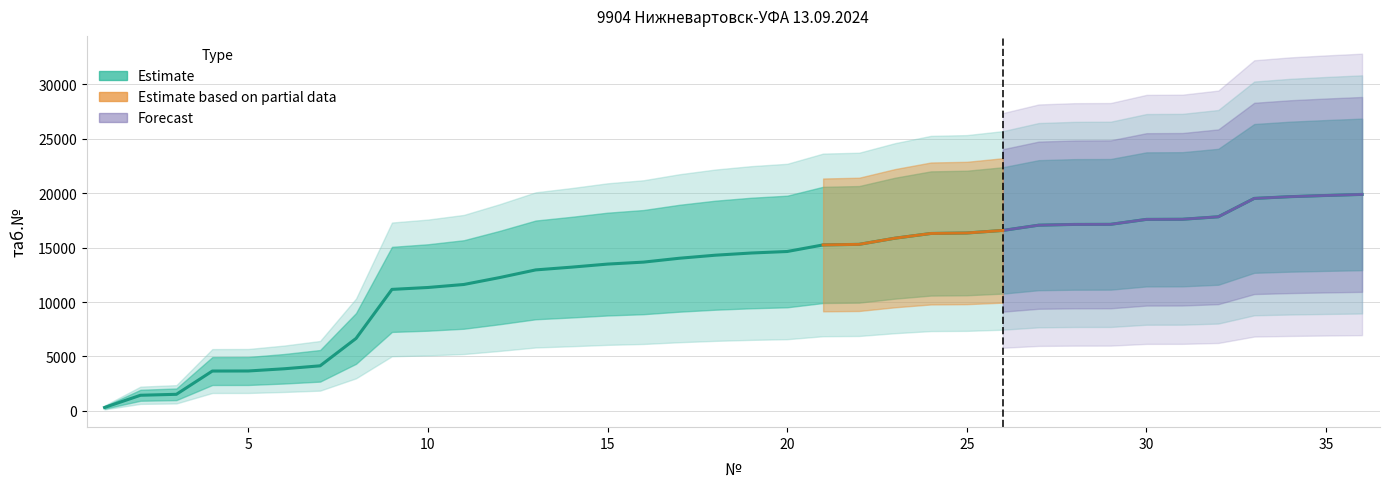

Reading left to right, list all the values displayed in this chart.

319	1440	1528	3664	3670	3873	4144	6659	11163	11337	11613	12251	12952	13205	13486	13667	14023	14302	14503	14642	15247	15298	15864	16297	16342	16576	17058	17129	17137	17591	17602	17830	19517	19677	19787	19884